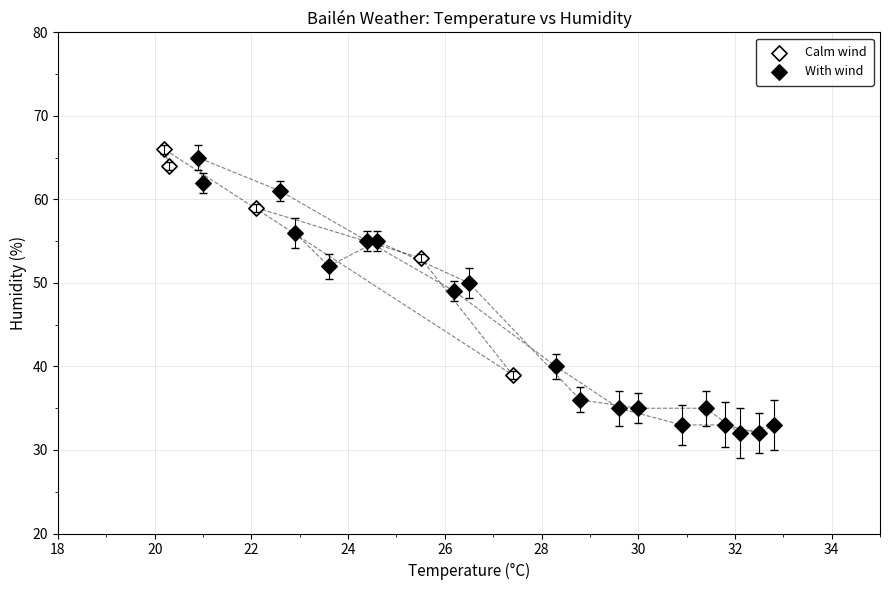

Which series reaches the minimum Y coordinate?

With wind